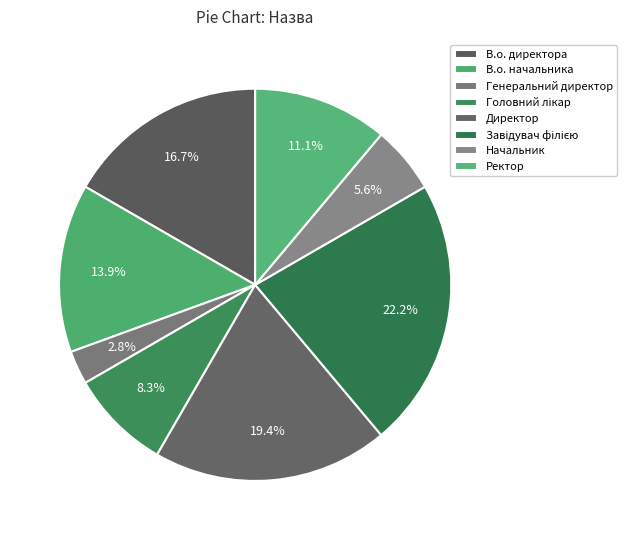

Which has a higher value, Ректор or В.о. директора?

В.о. директора